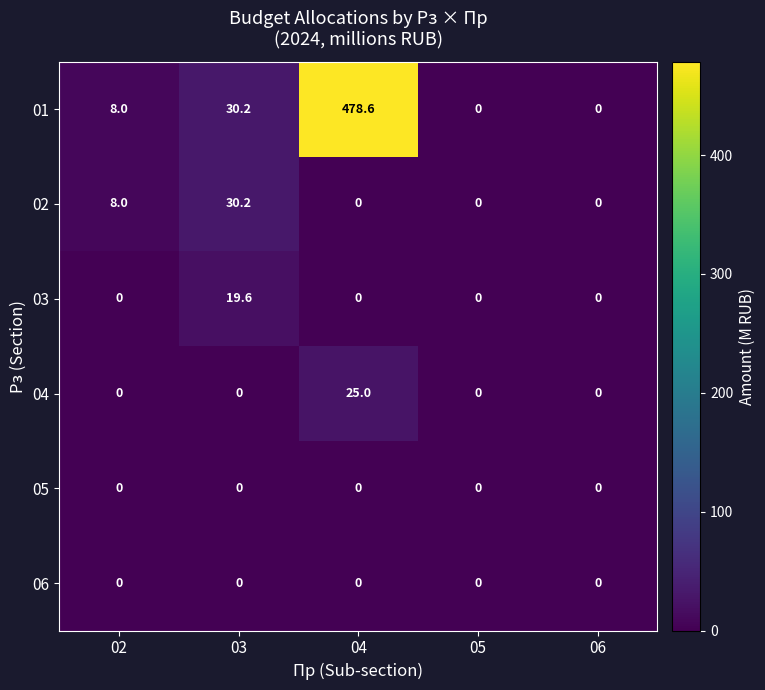

What is the spread (max minus min) of values at 04?

478.6